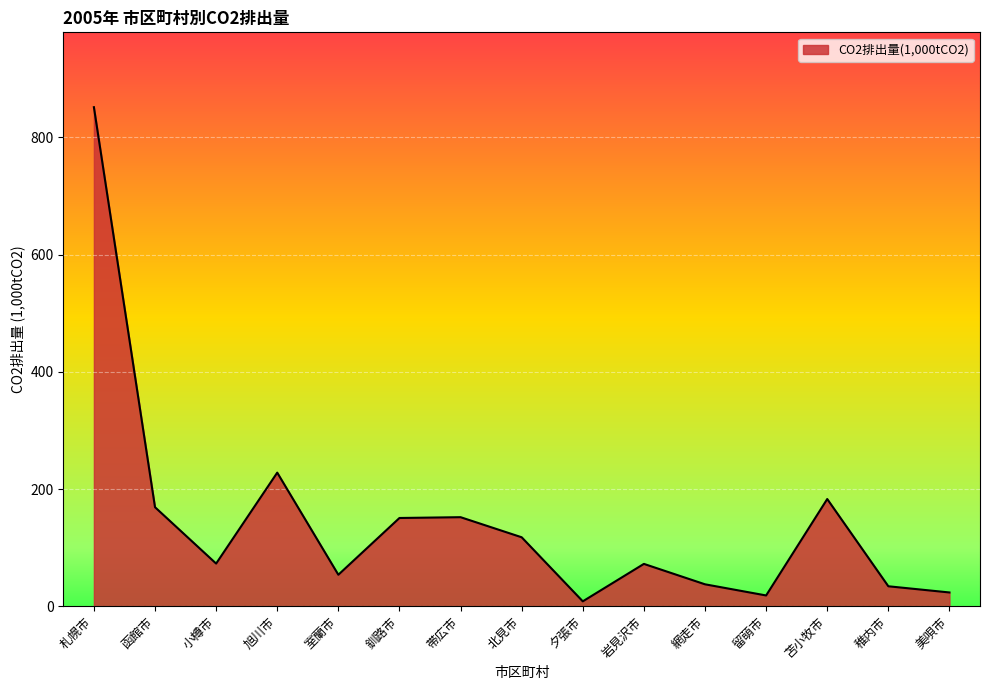

What is the difference between the values at 稚内市 and 小樽市?

38.8